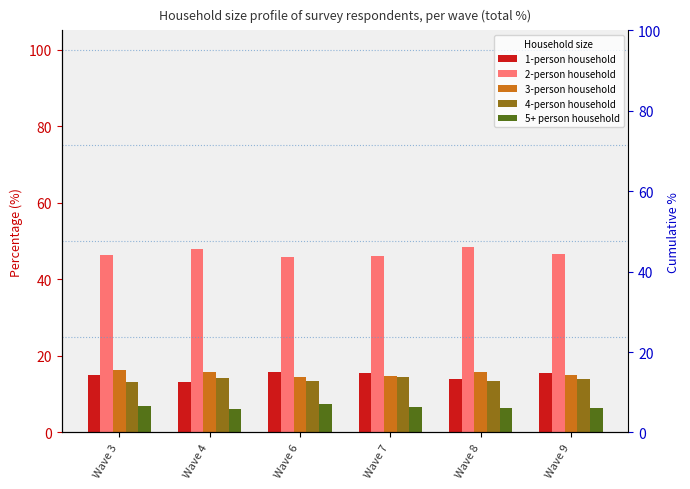

What is the value of the 3-person household bar at the 4th from the left?

14.7